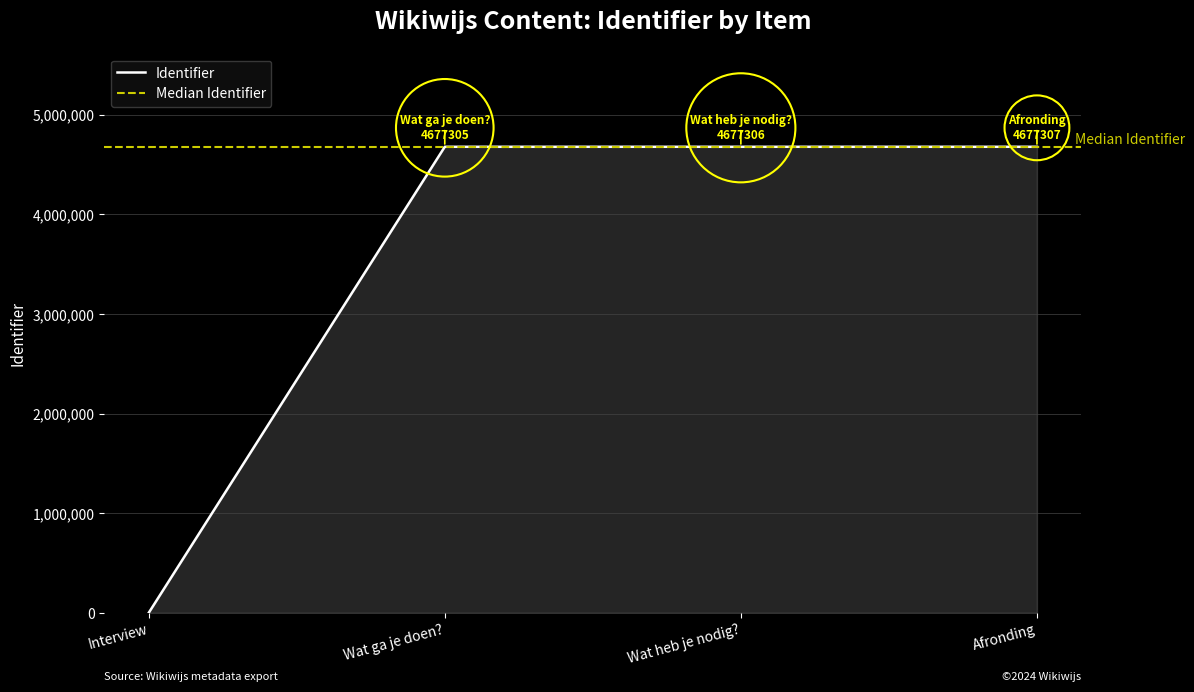

What is the difference between the maximum and minimum values?

4677307